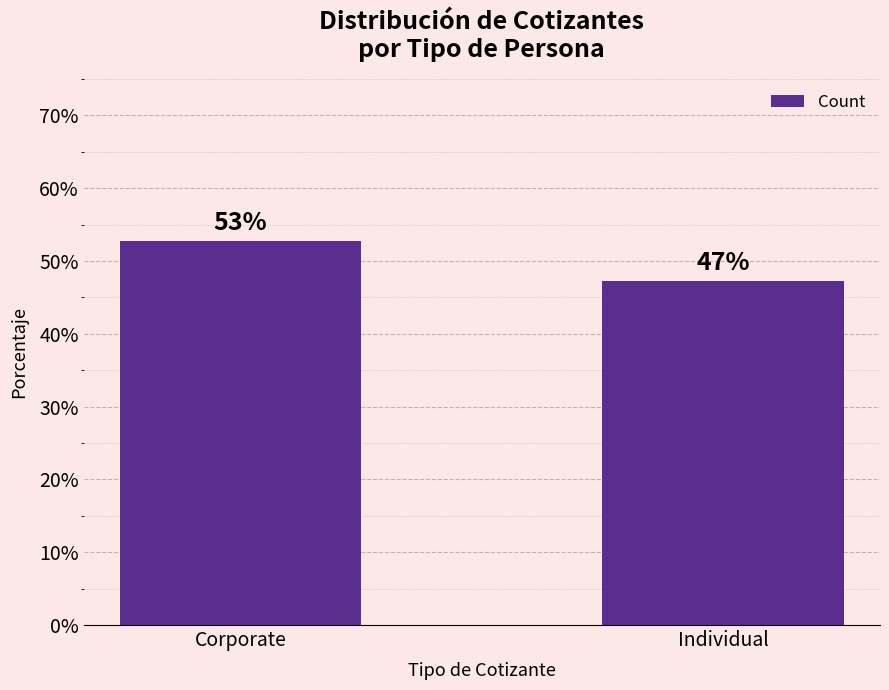

What is the change in value from Corporate to Individual?

-5.6